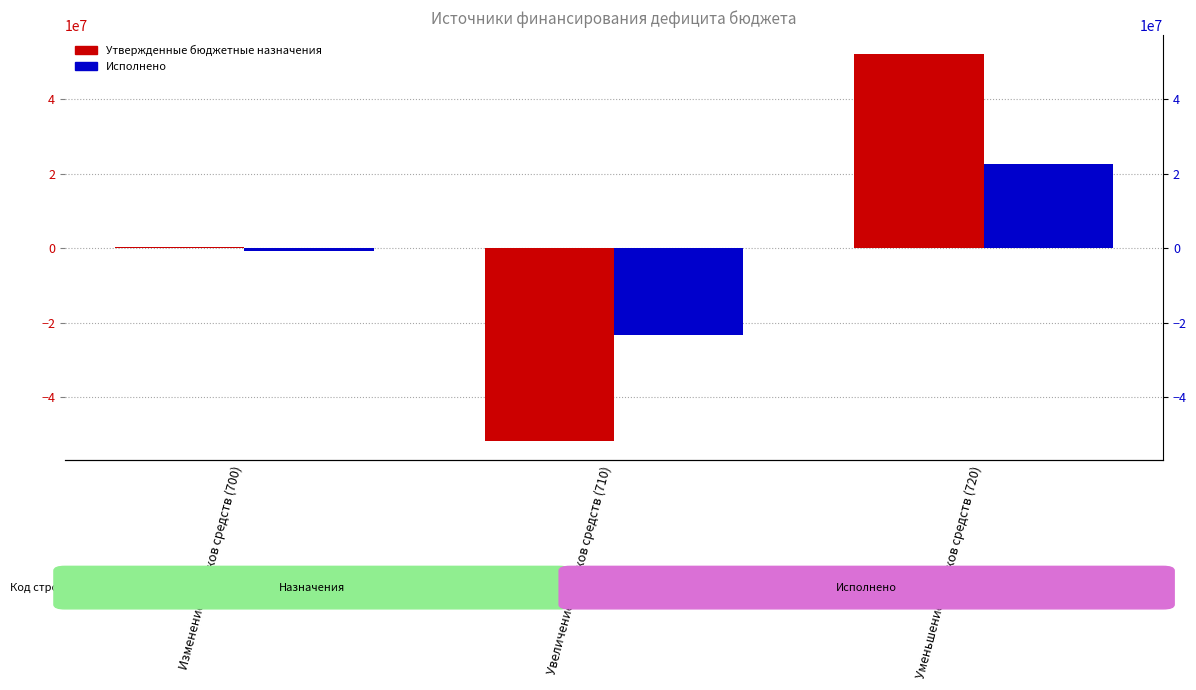

How many groups of bars are there?

3